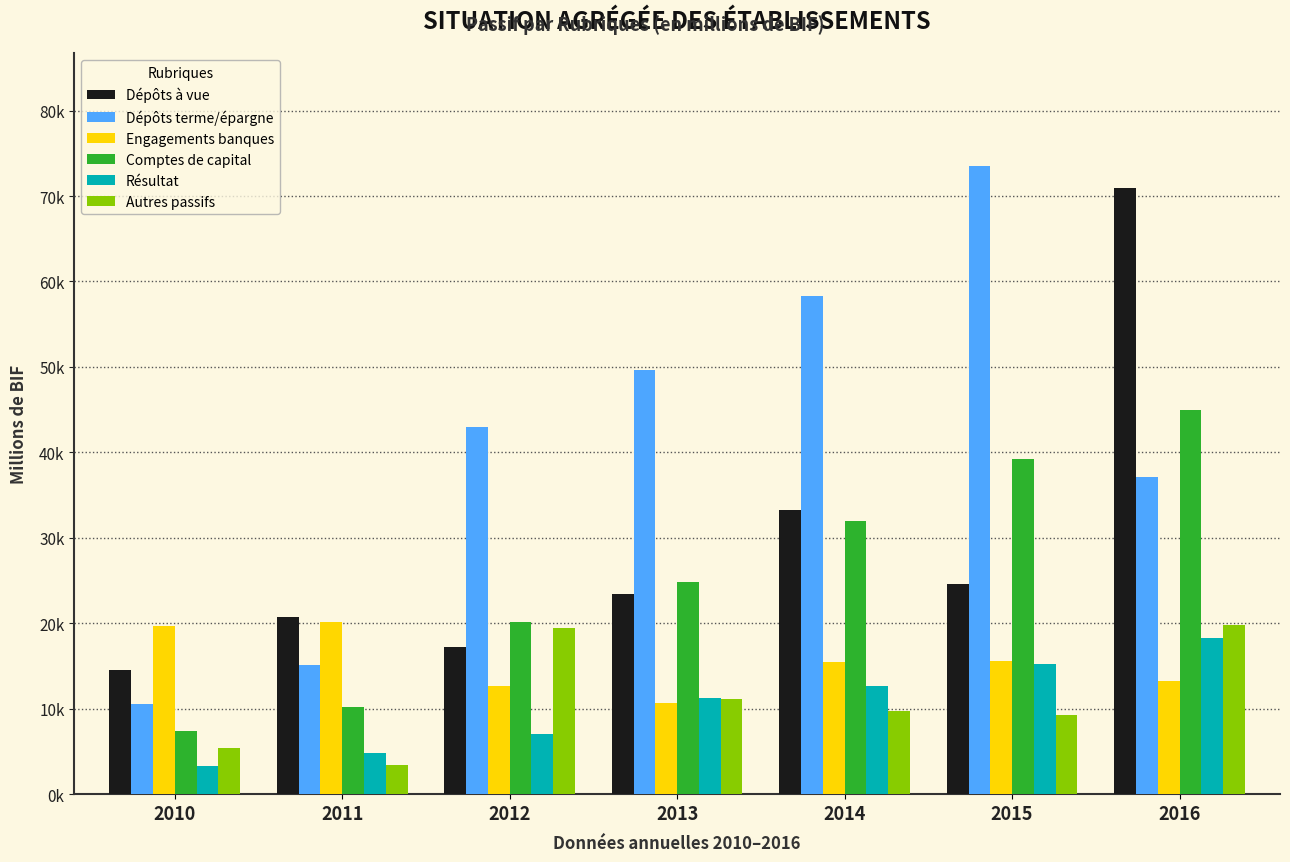

Which series has the largest range (max minus min)?

Dépôts terme/épargne